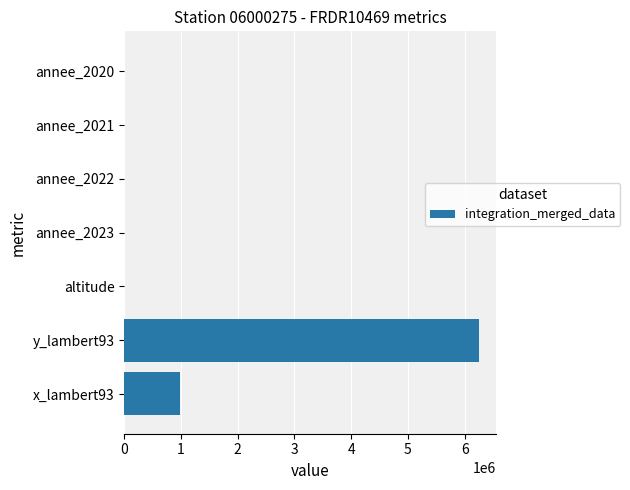

Which label corresponds to the largest value in the chart?

y_lambert93